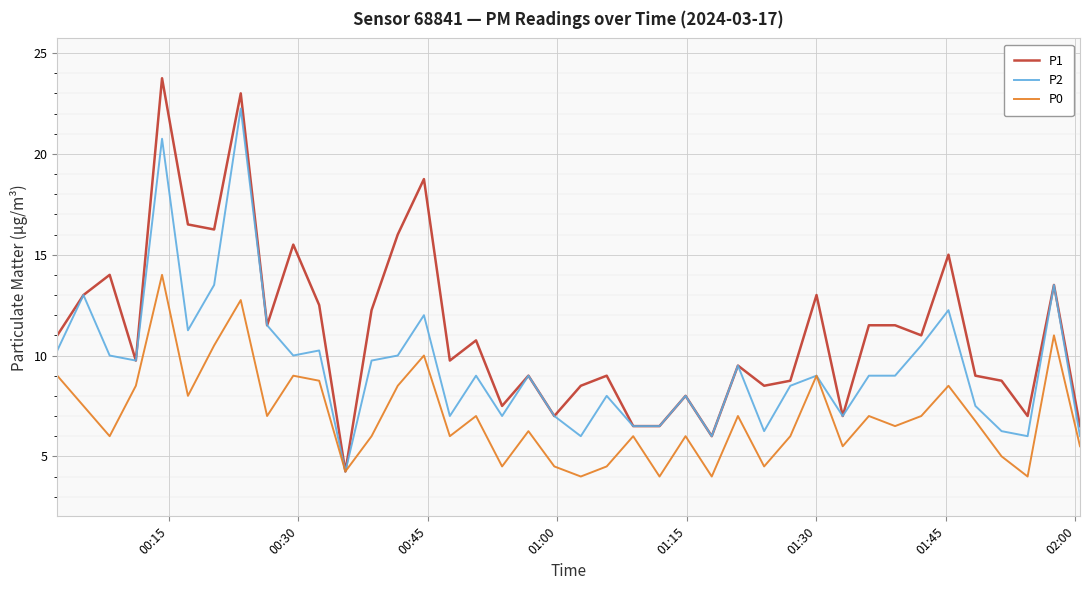

Which series has the widest spread of values?

P1